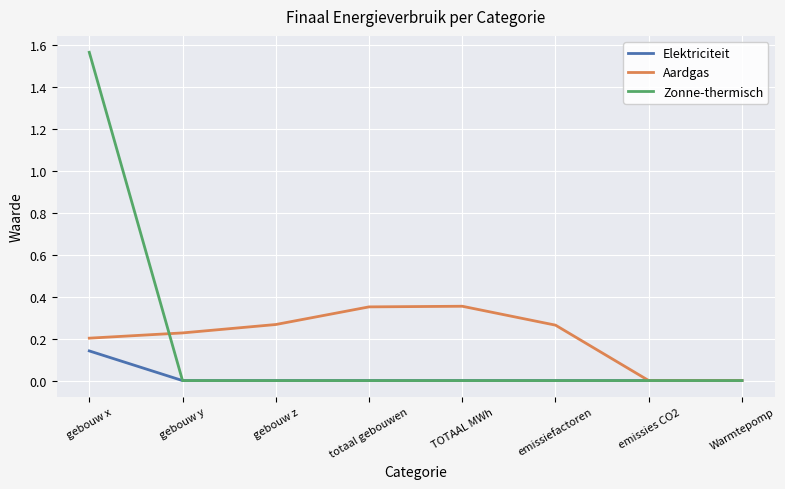

Which label corresponds to the largest value in the chart?

gebouw x